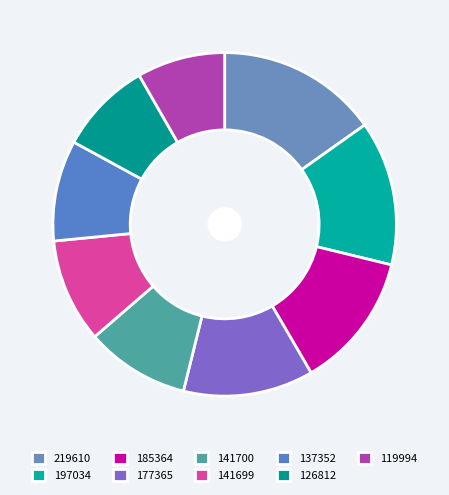

Which has a higher value, 177365 or 126812?

177365